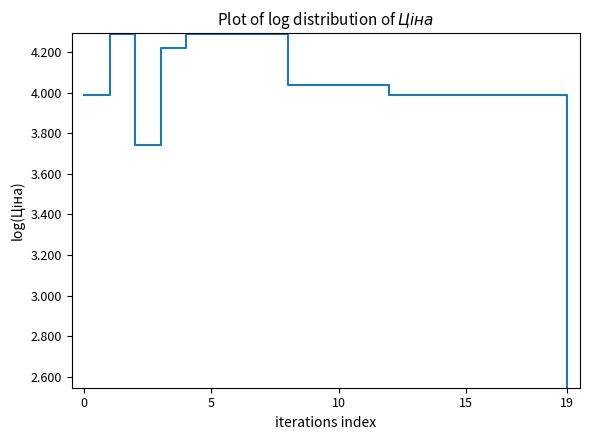

What is the maximum value shown in the chart?

4.3